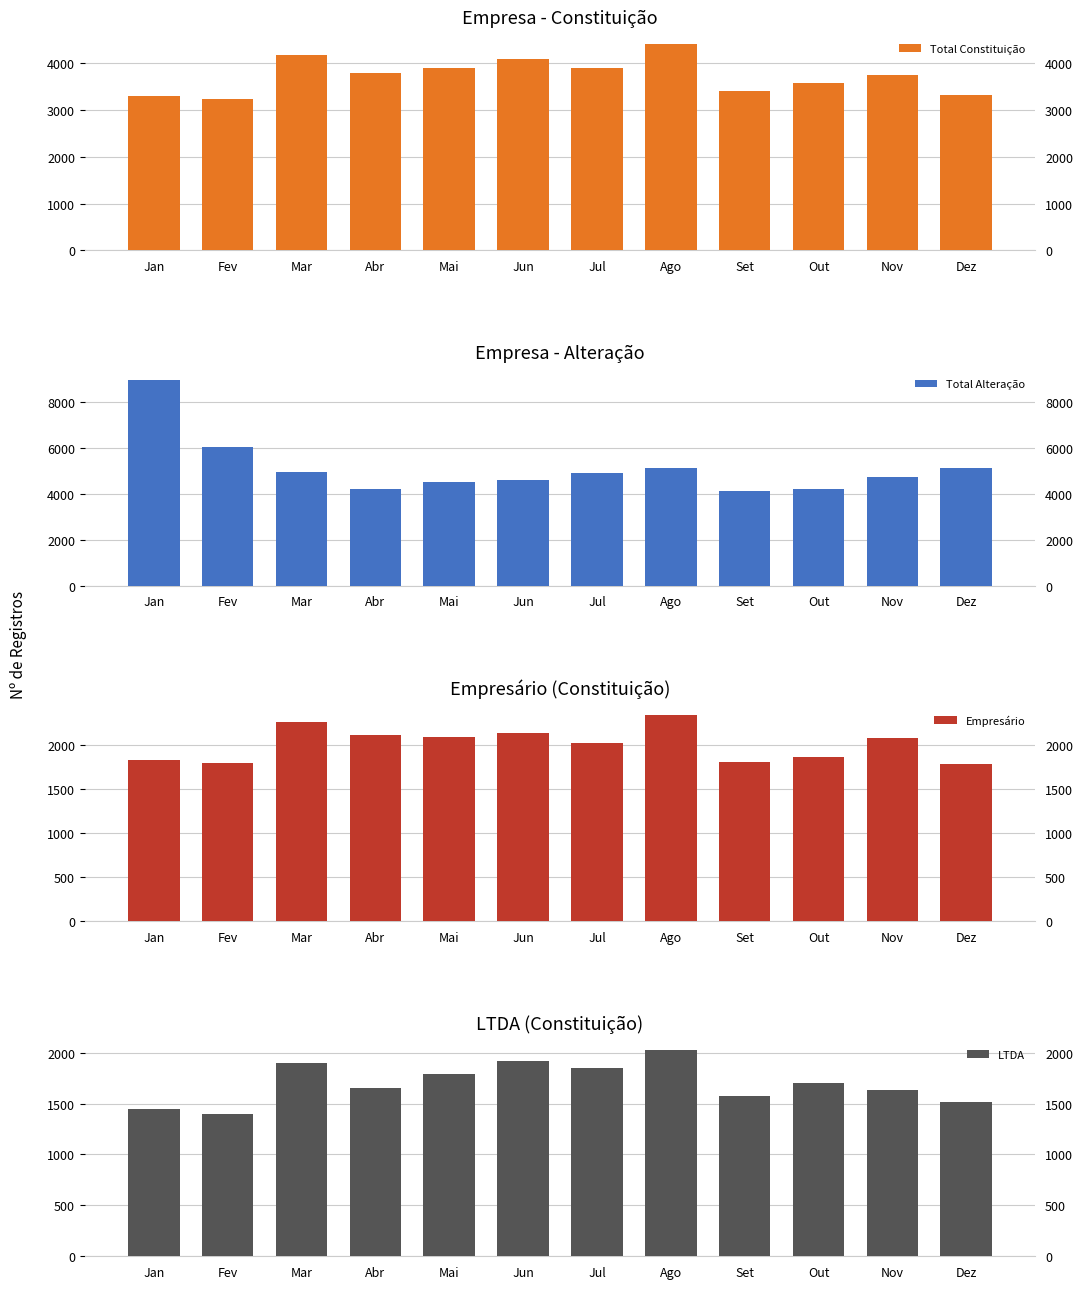

List the labels in order of Total Constituição value, smallest first.

Fev, Jan, Dez, Set, Out, Nov, Abr, Jul, Mai, Jun, Mar, Ago